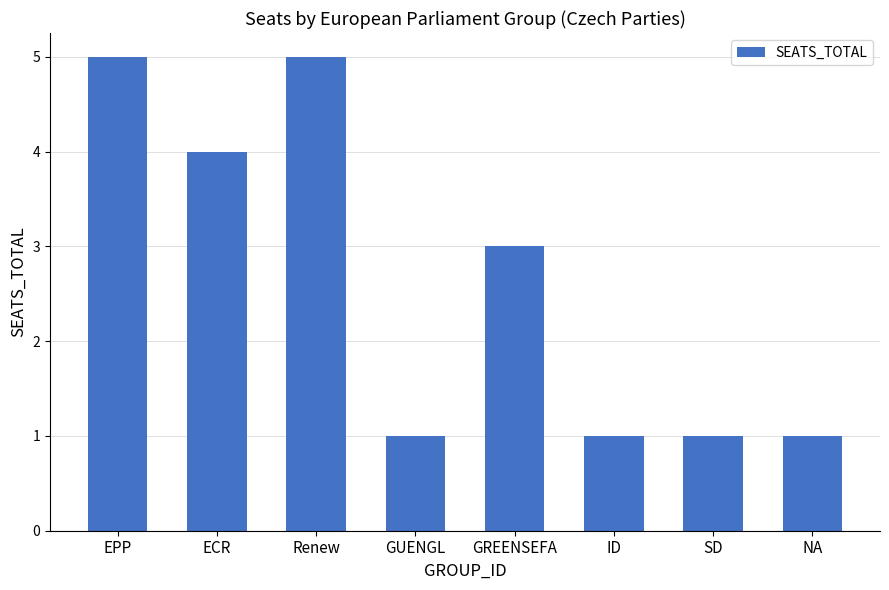

Where is the data nearest to the value 3?

GREENSEFA